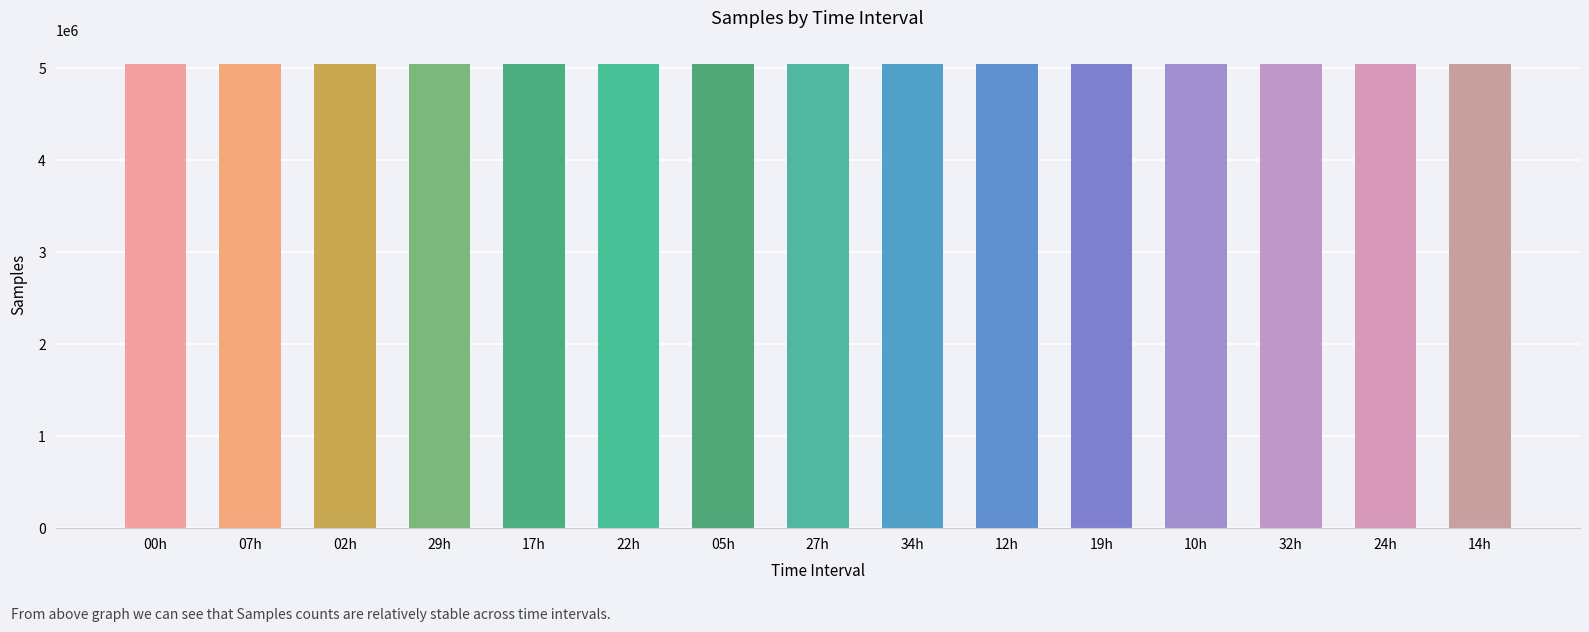

What is the label of the 2nd bar from the right?

24h